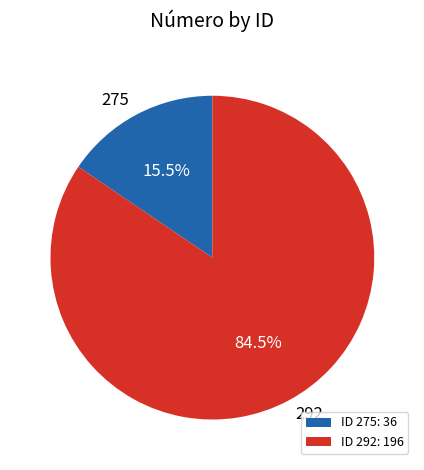

Is there any slice that represents more than half of the pie?

Yes